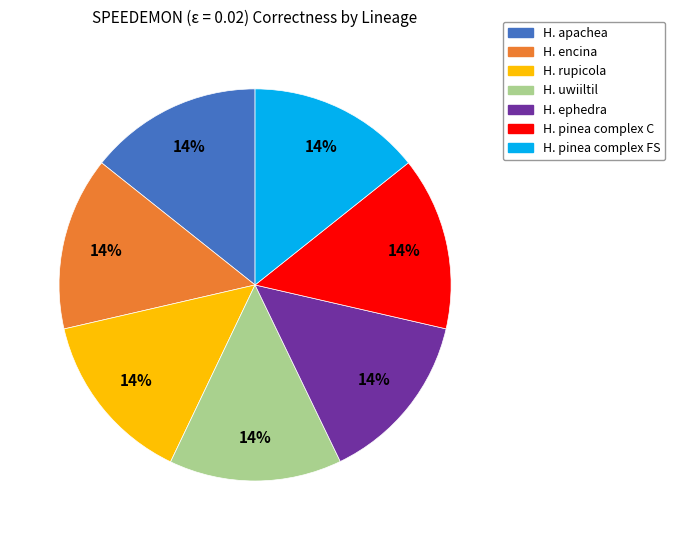

Is it true that H. pinea complex FS is 14% of the pie?

True